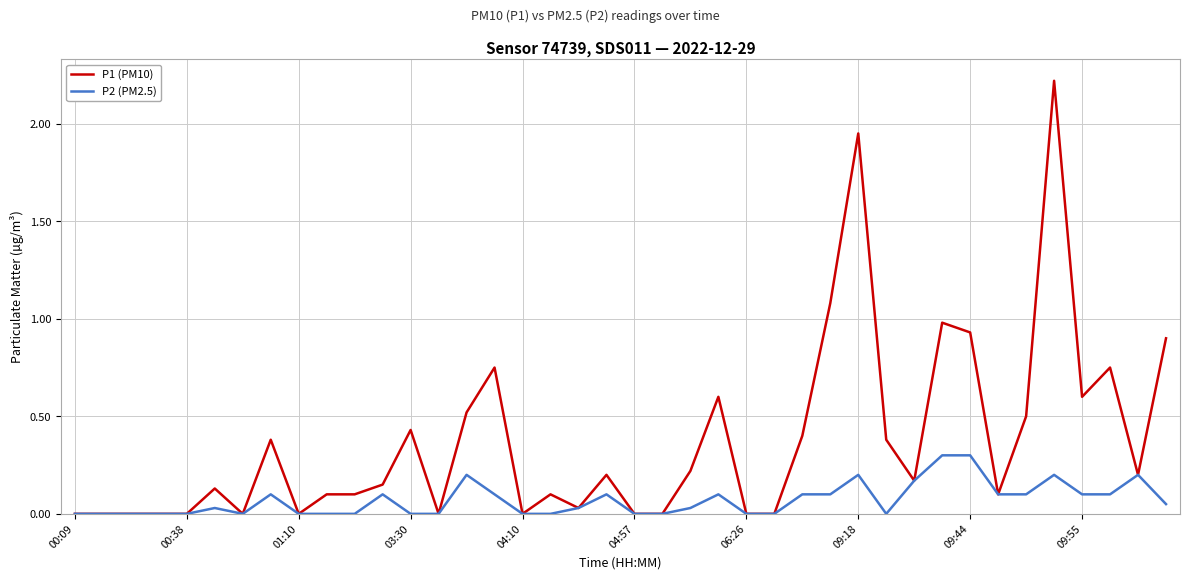

Which series has the largest total across all categories?

P1 (PM10)